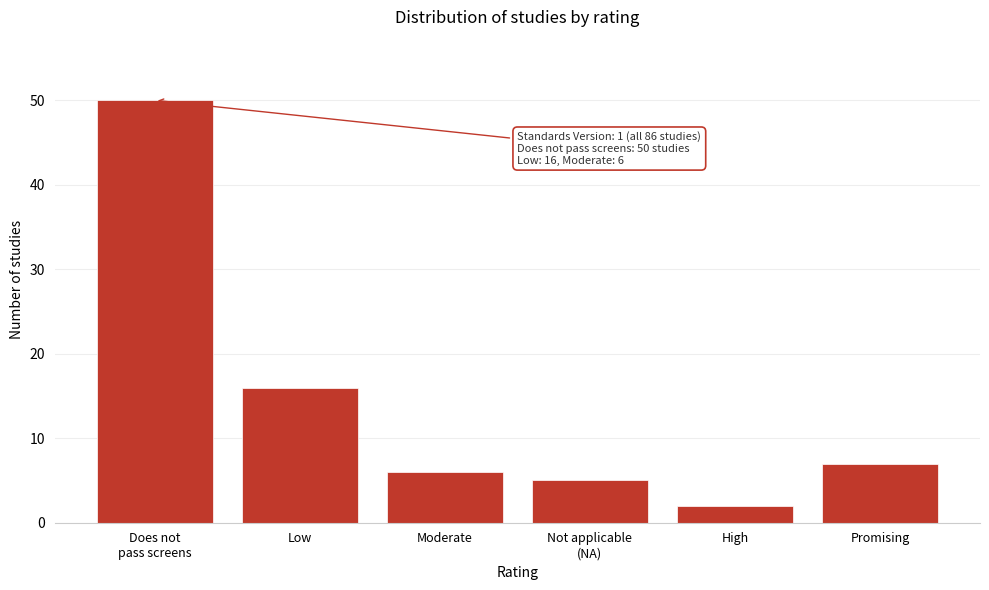

Reading right to left, what are all the values shown in this chart?

7	2	5	6	16	50